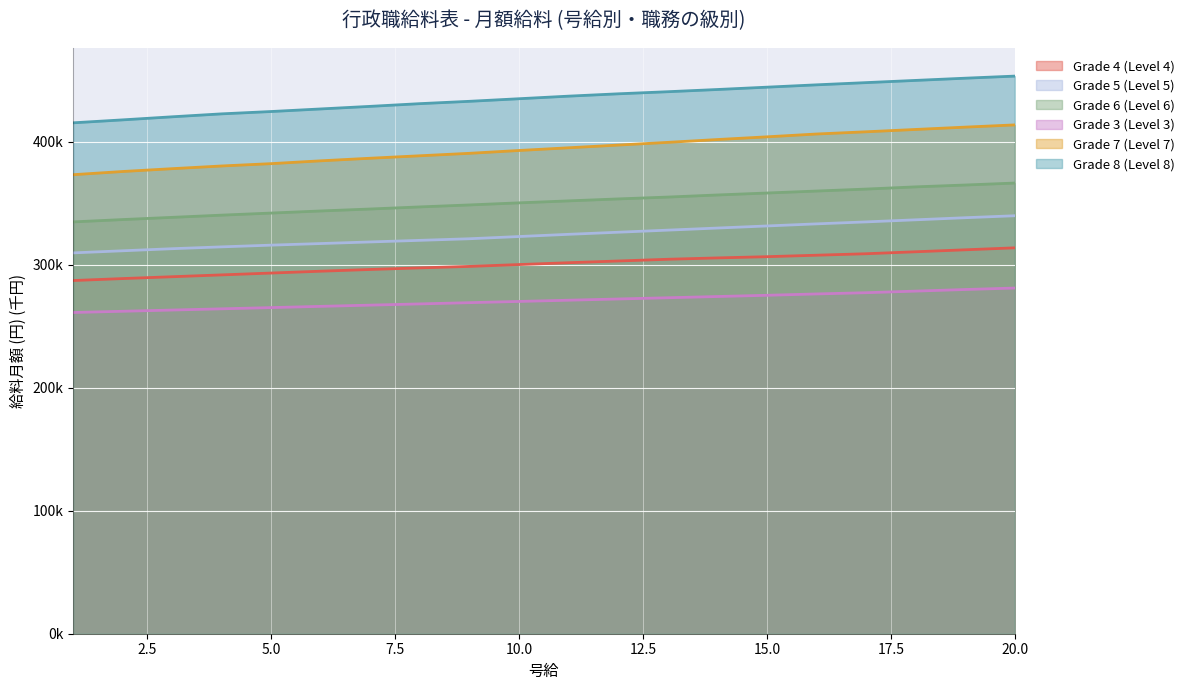

True or false: Grade 8 (Level 8) has a value of 216.9 at 14.

False